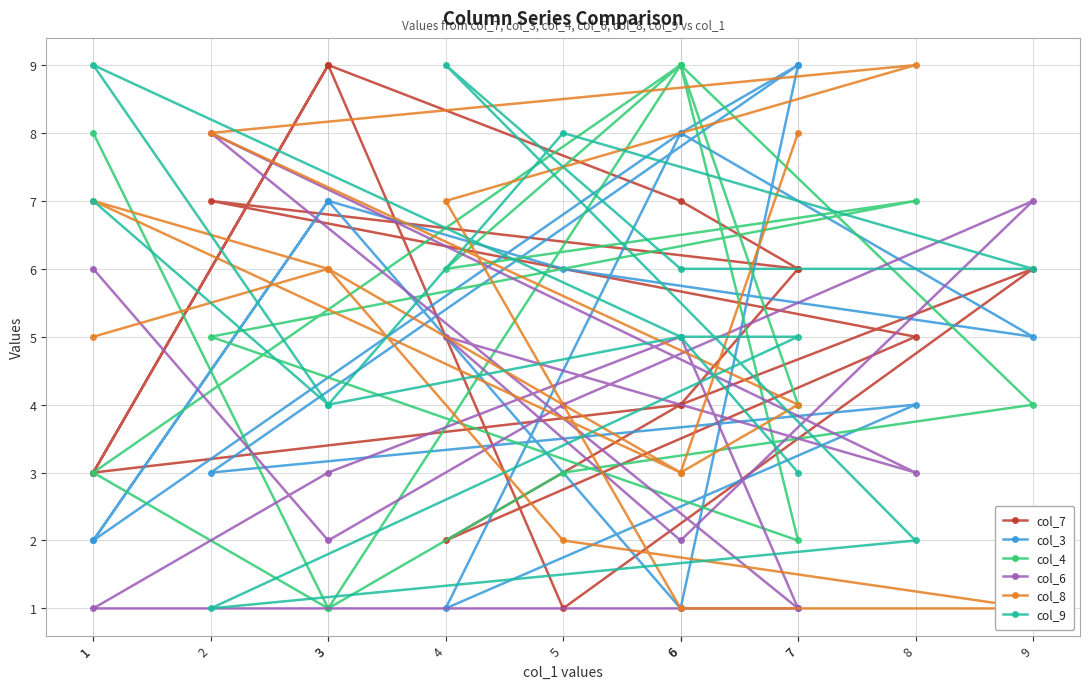

What is the total value across all series at 6?

30